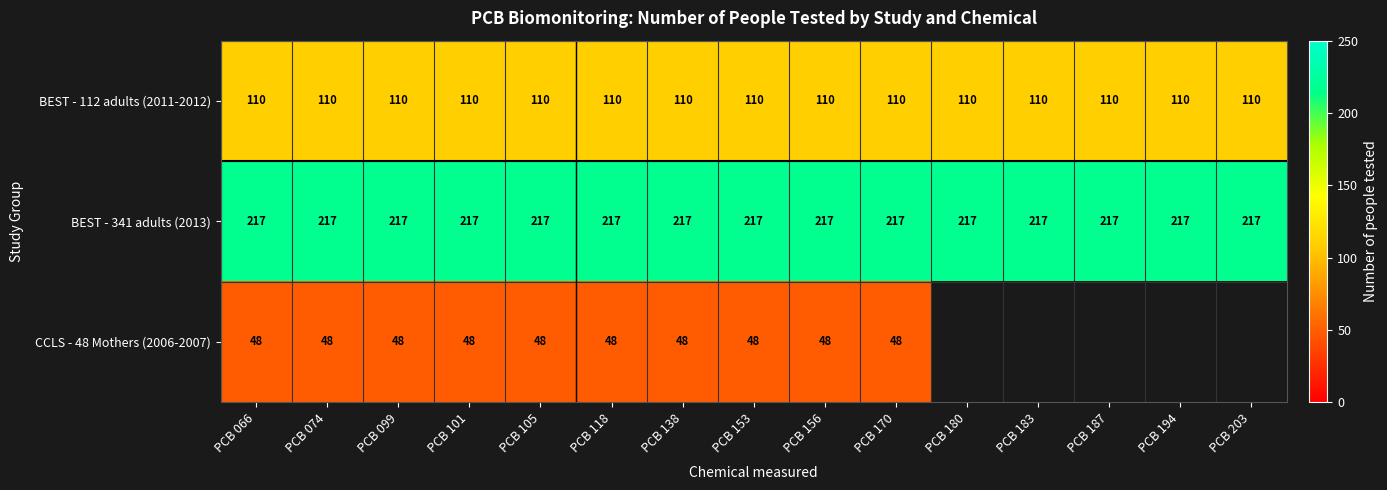

True or false: CCLS - 48 Mothers (2006-2007) has a value of 18 at PCB 156.

False